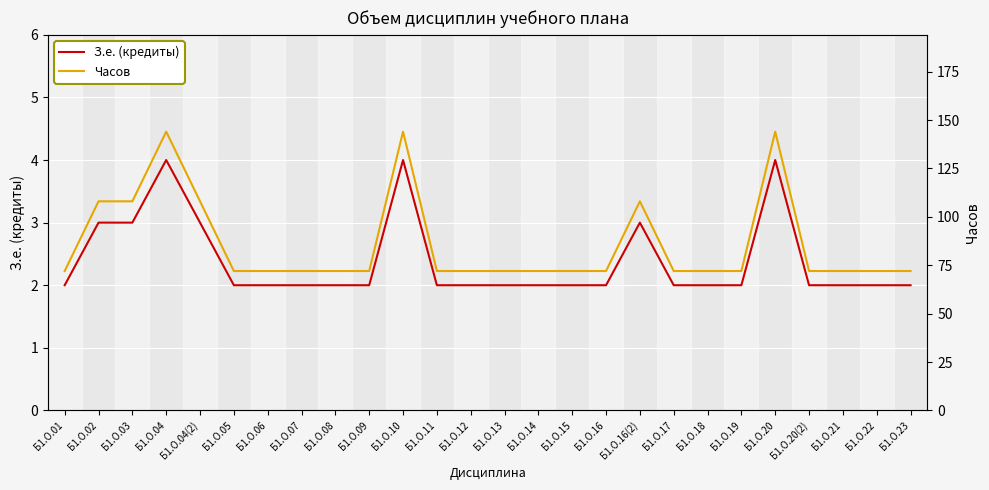

What position from the left is Б1.О.14?

15